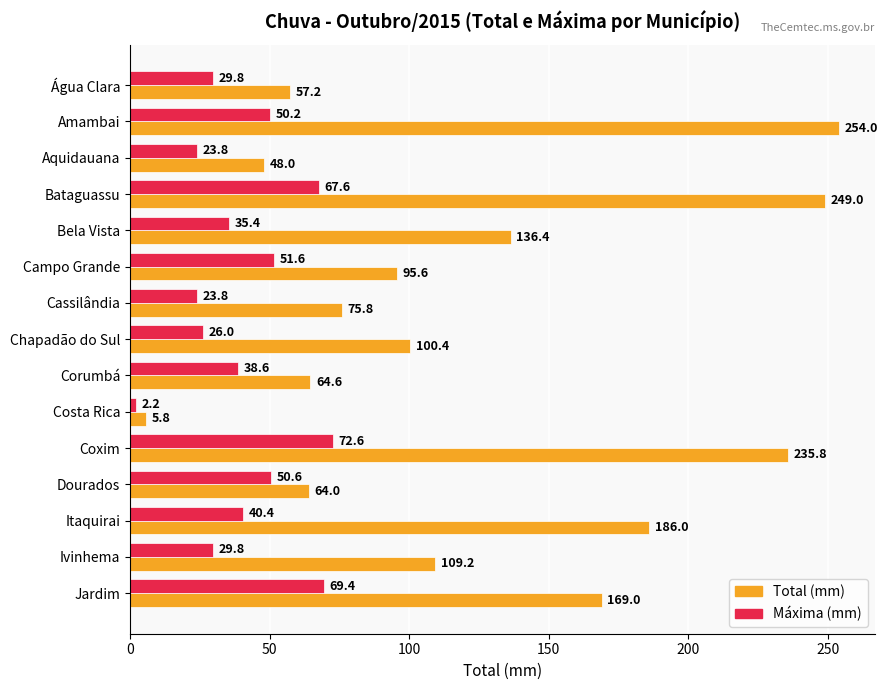

At how many categories does at least one series exceed 239?

2